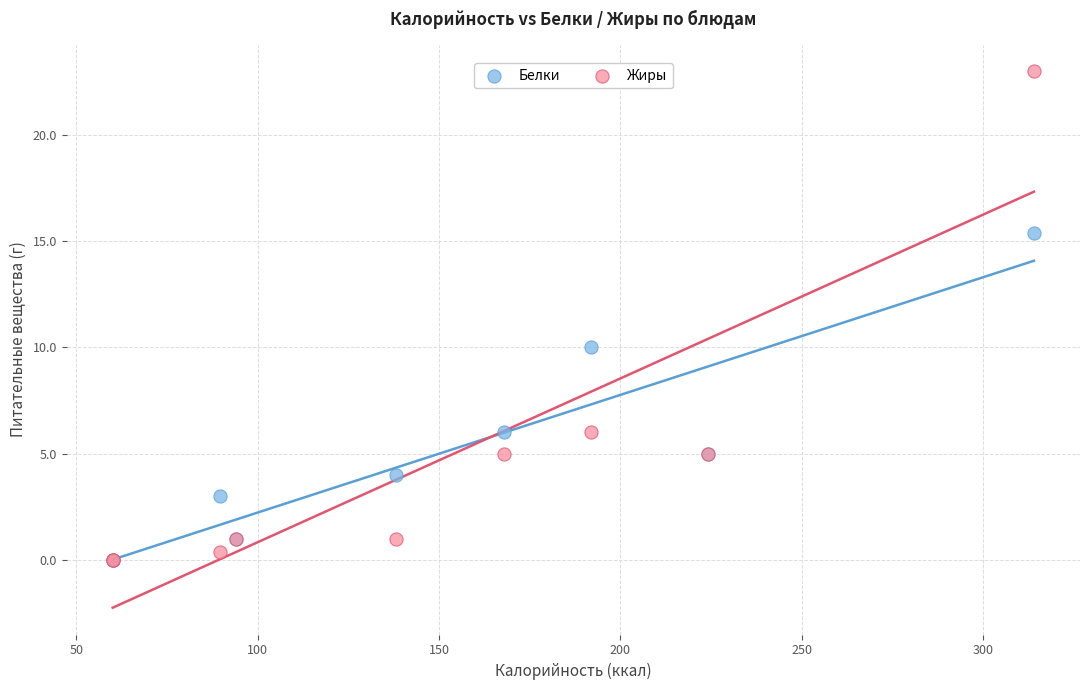

In the Жиры series, what Y value is closest to 11?

6.0